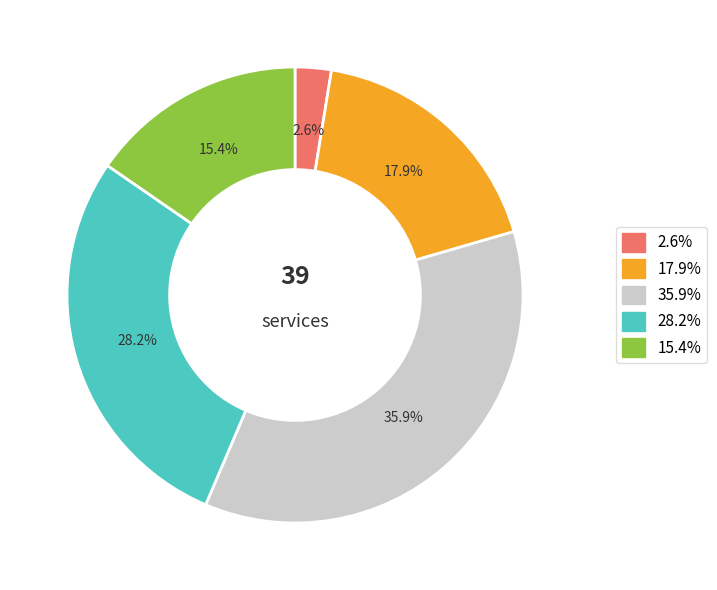

Does any single category account for the majority?

No